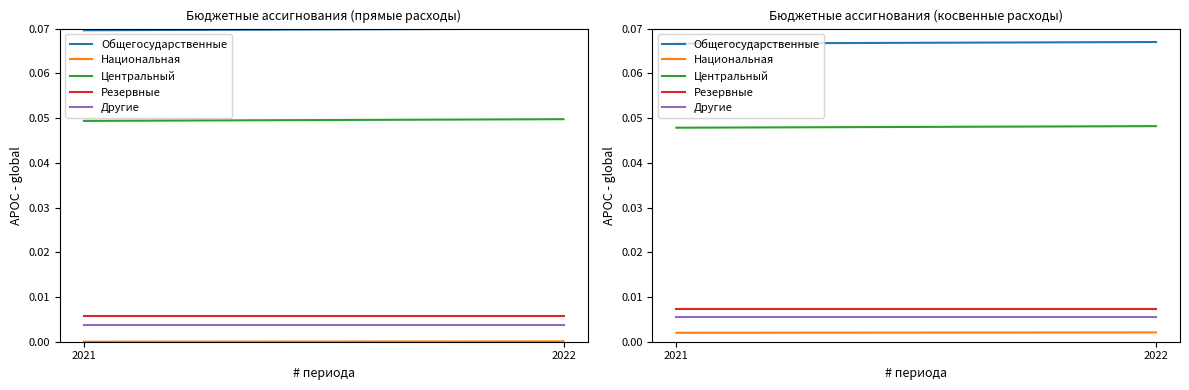

What is the spread (max minus min) of values at 2022?

0.1